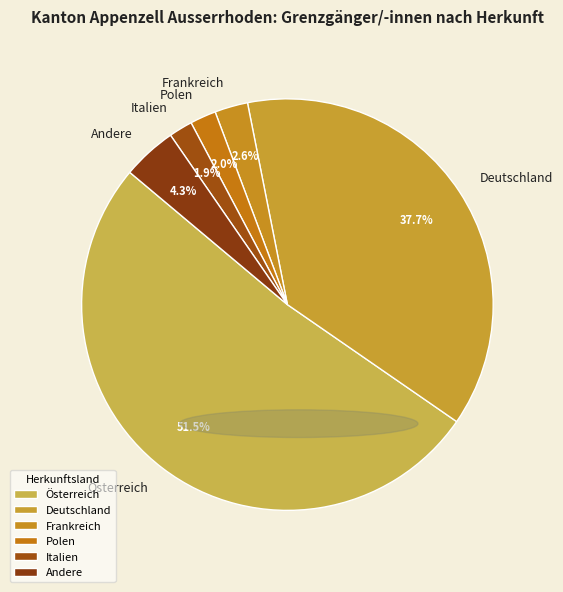

How many slices are in this pie chart?

6